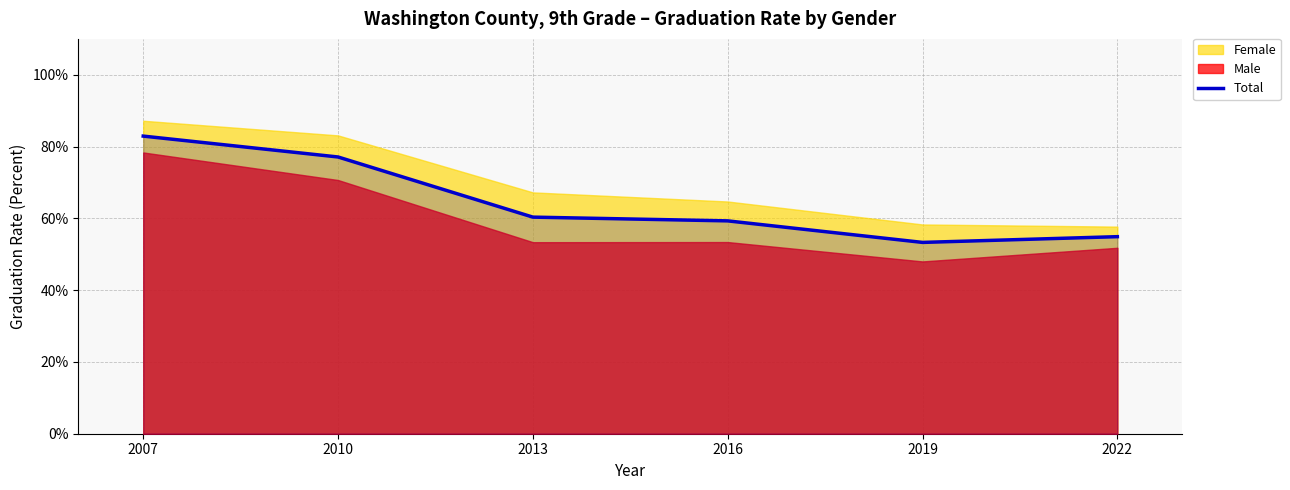

Read the value at 2019.

0.5